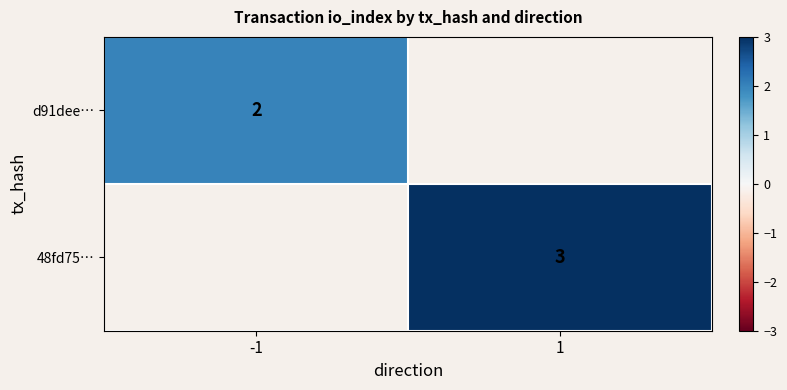

Which category has the highest value across all series?

1